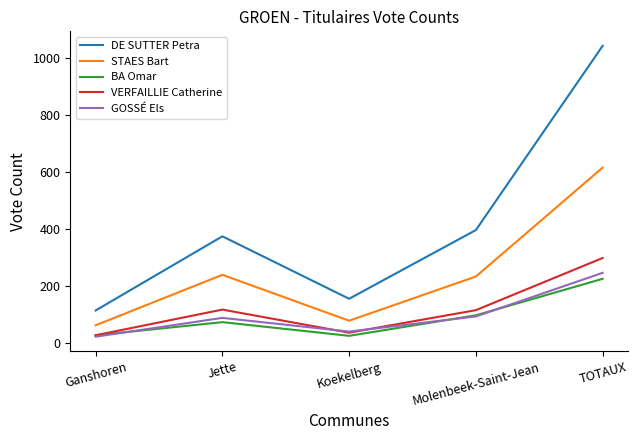

What is the minimum value shown in the chart?

23